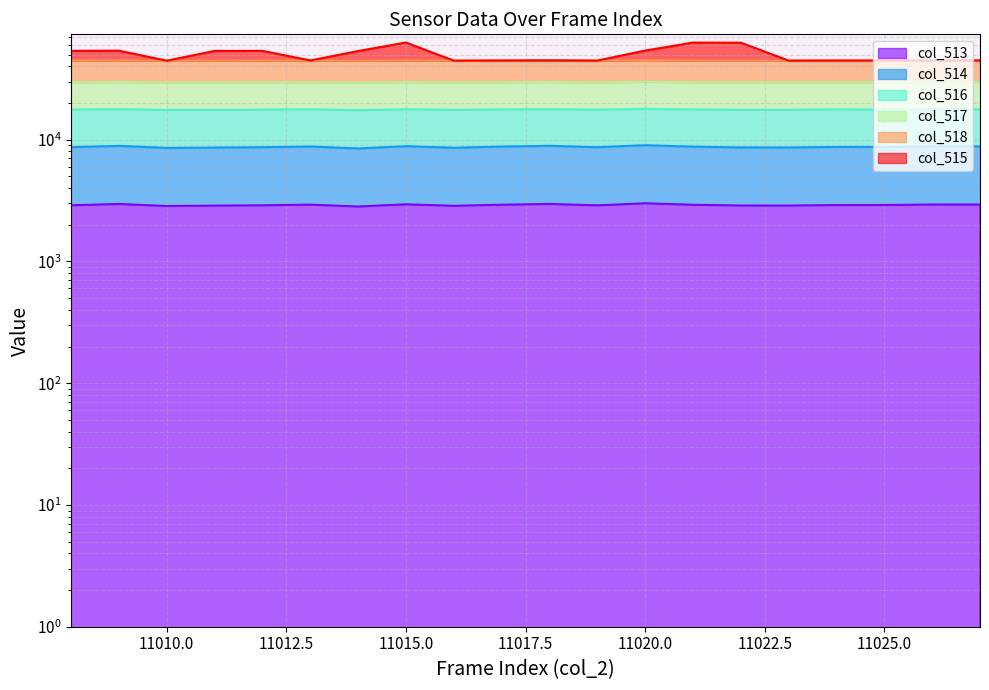

The value of col_513 at 11027 is 1107.6. True or false?

False